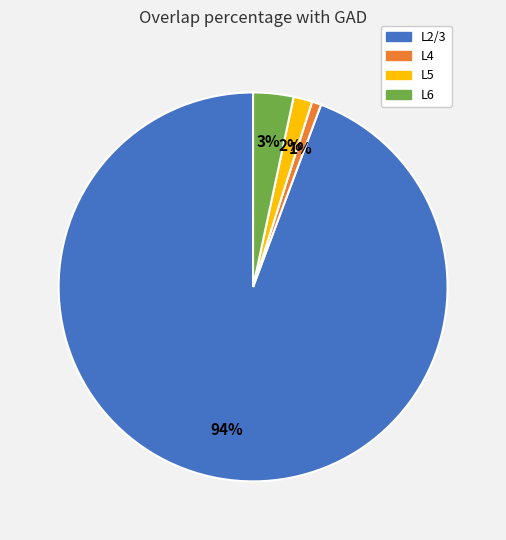

Is it true that L5 is 8% of the pie?

False